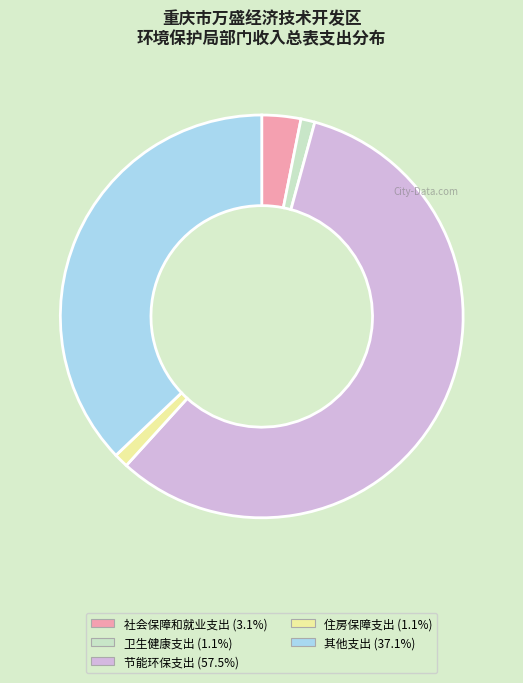

What is the largest slice in the pie chart?

节能环保支出